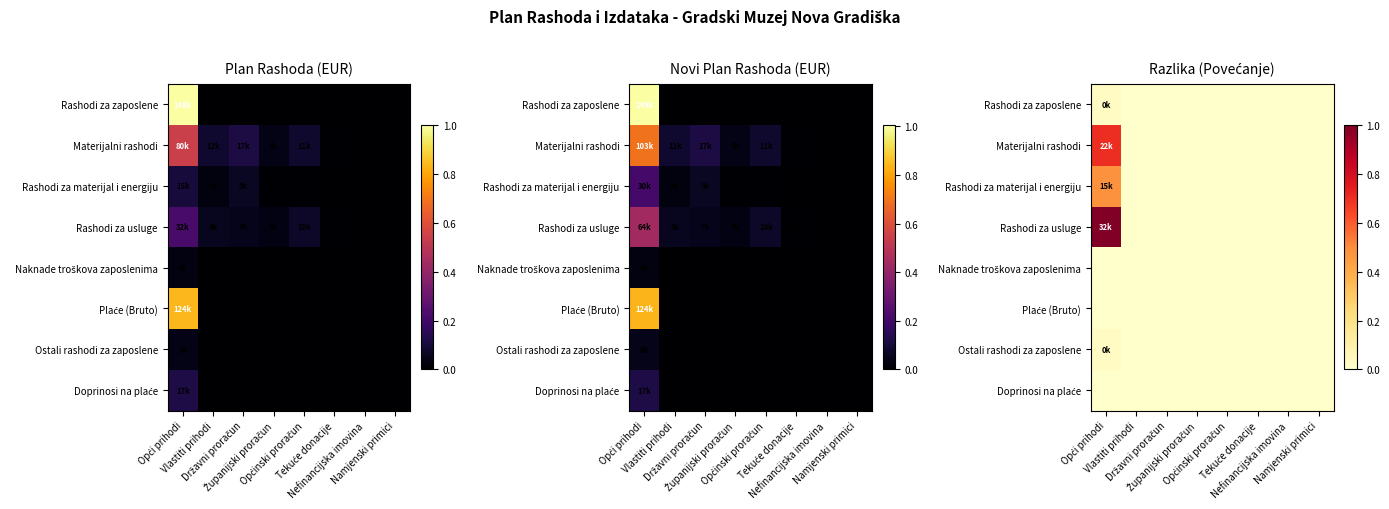

List the labels in order of Plaće (Bruto) value, largest first.

Opći prihodi, Vlastiti prihodi, Državni proračun, Županijski proračun, Općinski proračun, Tekuće donacije, Nefinancijska imovina, Namjenski primici